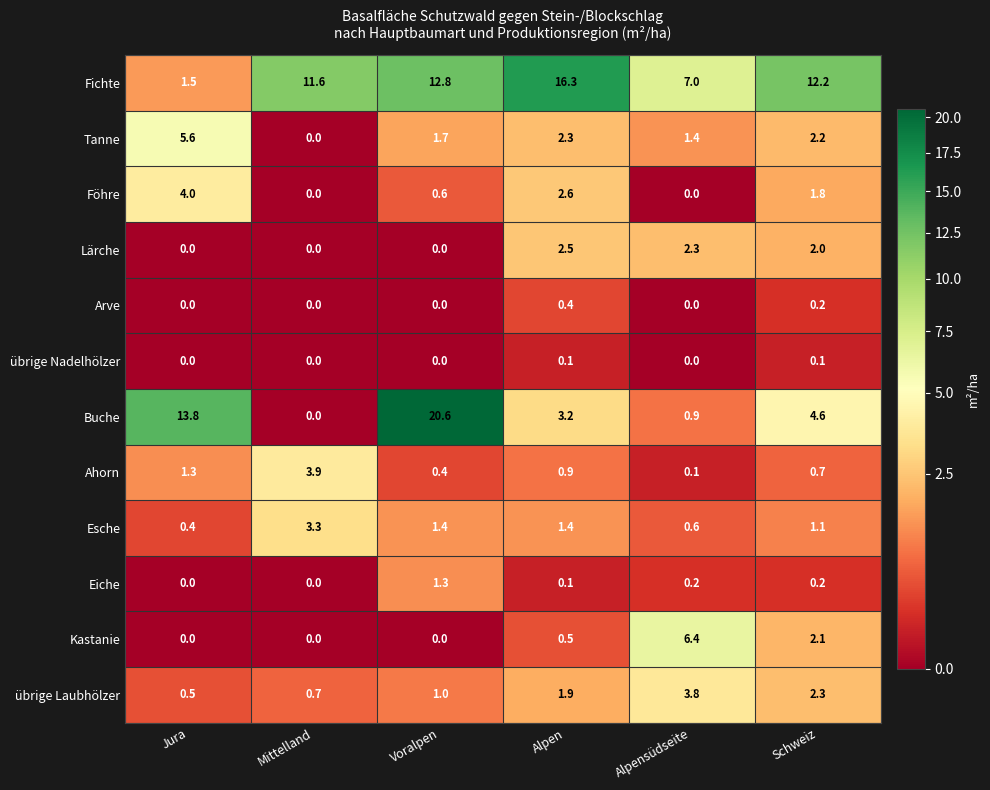

What is the difference between the übrige Laubhölzer values at Alpensüdseite and Voralpen?

2.8